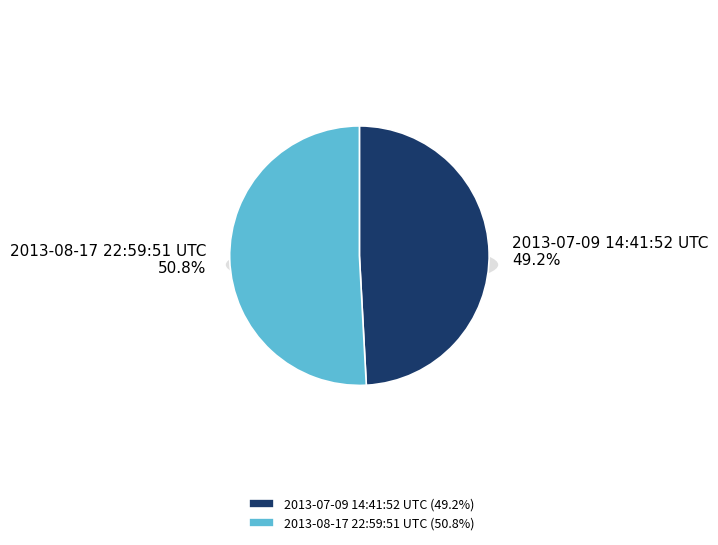

Does 2013-07-09 14:41:52 UTC account for over 50% of the chart?

No